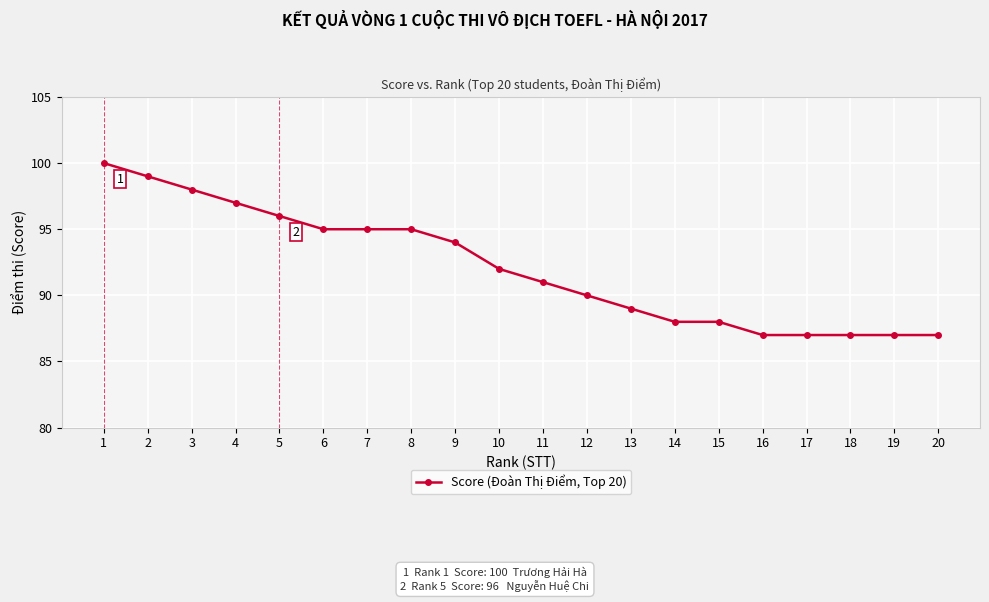

Reading right to left, extract all data points from this chart.

87	87	87	87	87	88	88	89	90	91	92	94	95	95	95	96	97	98	99	100